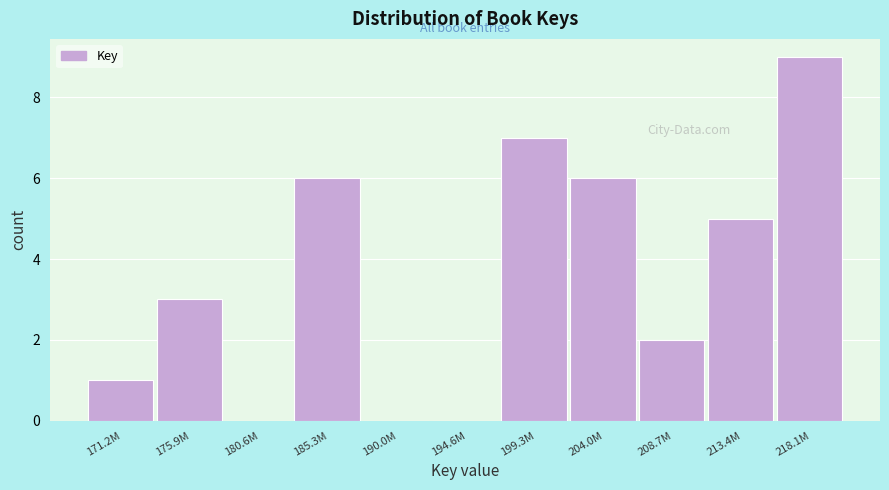

Reading left to right, list all the values displayed in this chart.

171.2M=1	175.9M=3	180.6M=0	185.3M=6	190.0M=0	194.6M=0	199.3M=7	204.0M=6	208.7M=2	213.4M=5	218.1M=9